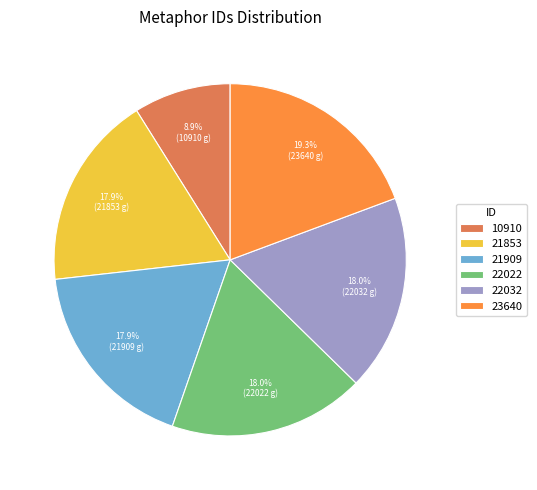

Is it true that 21853 is 18% of the pie?

True